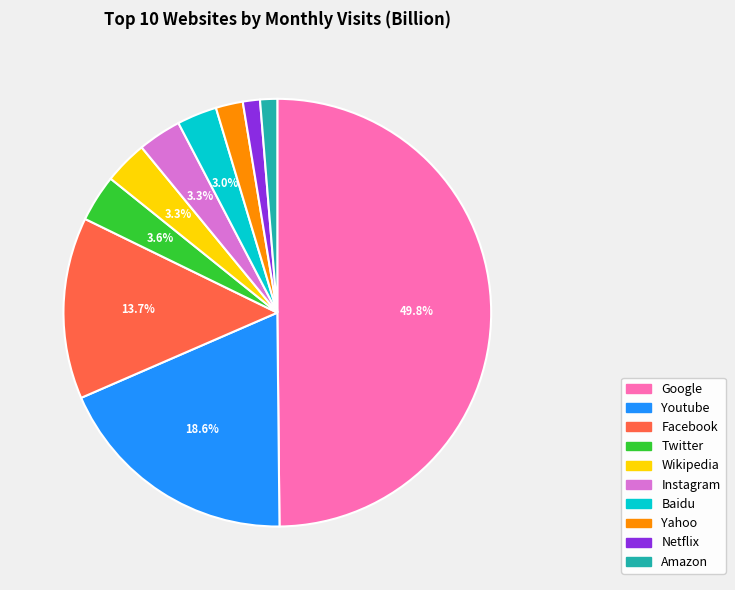

What is the largest slice in the pie chart?

Google